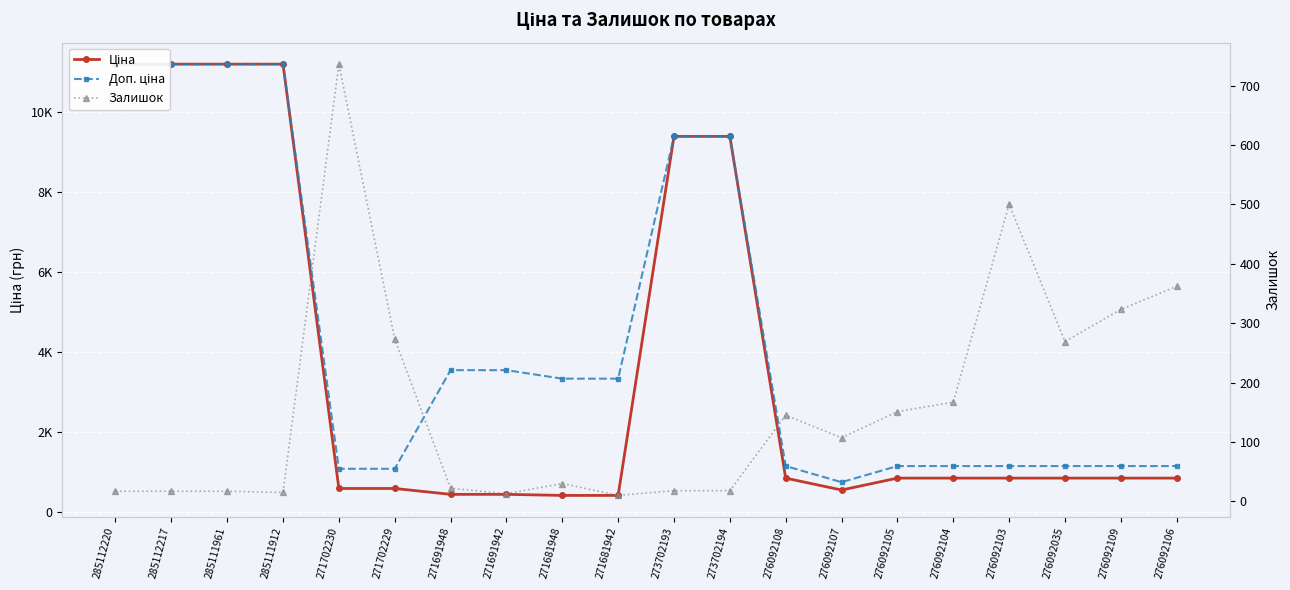

What is the maximum value for Доп. ціна?

11188.2